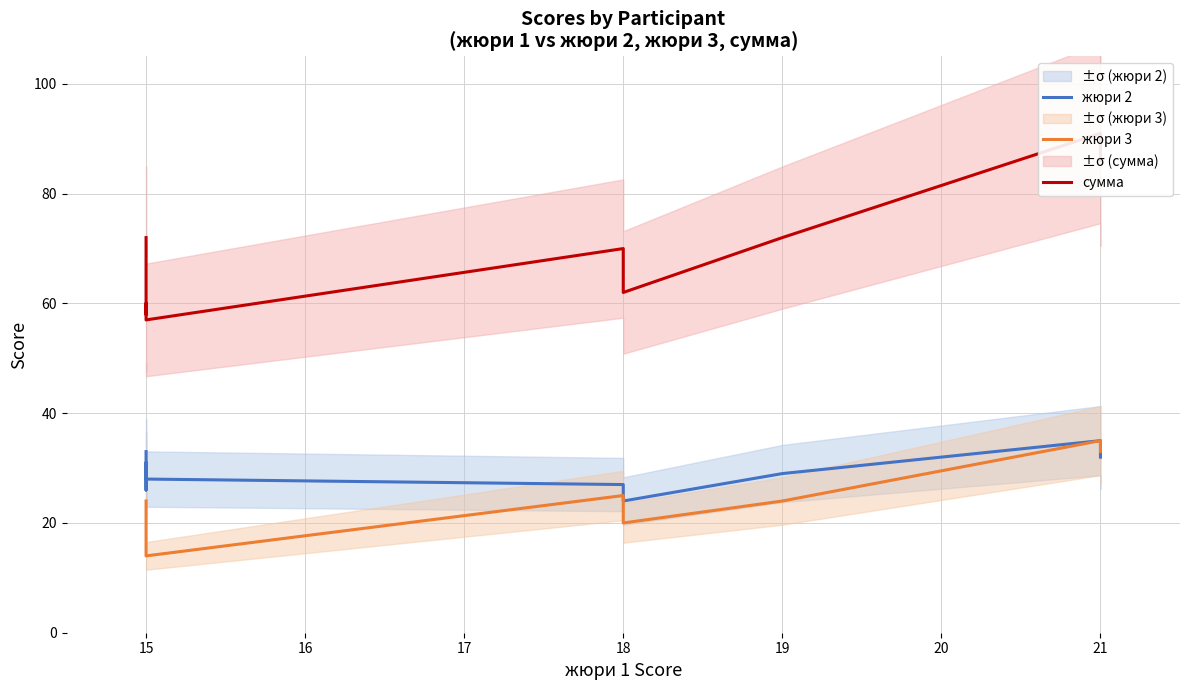

True or false: сумма and жюри 3 intersect in this chart.

False